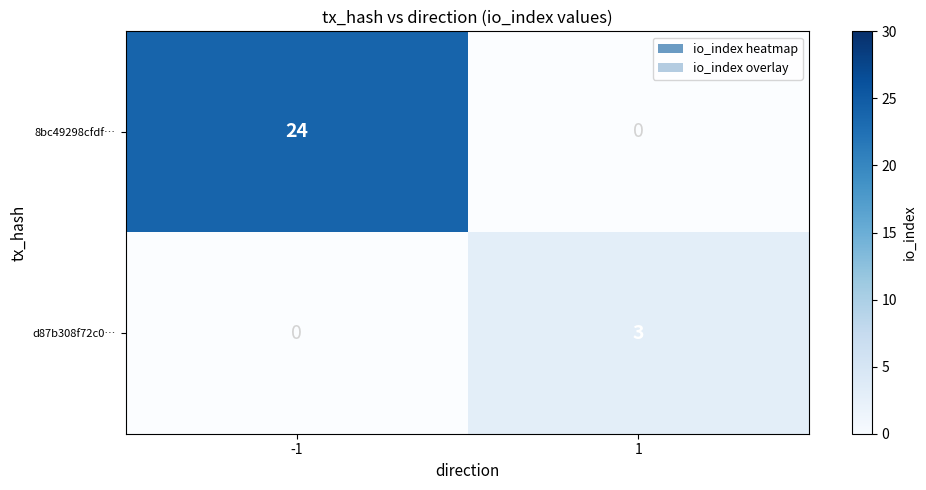

Where is d87b308f72c0… nearest to the value 1?

-1